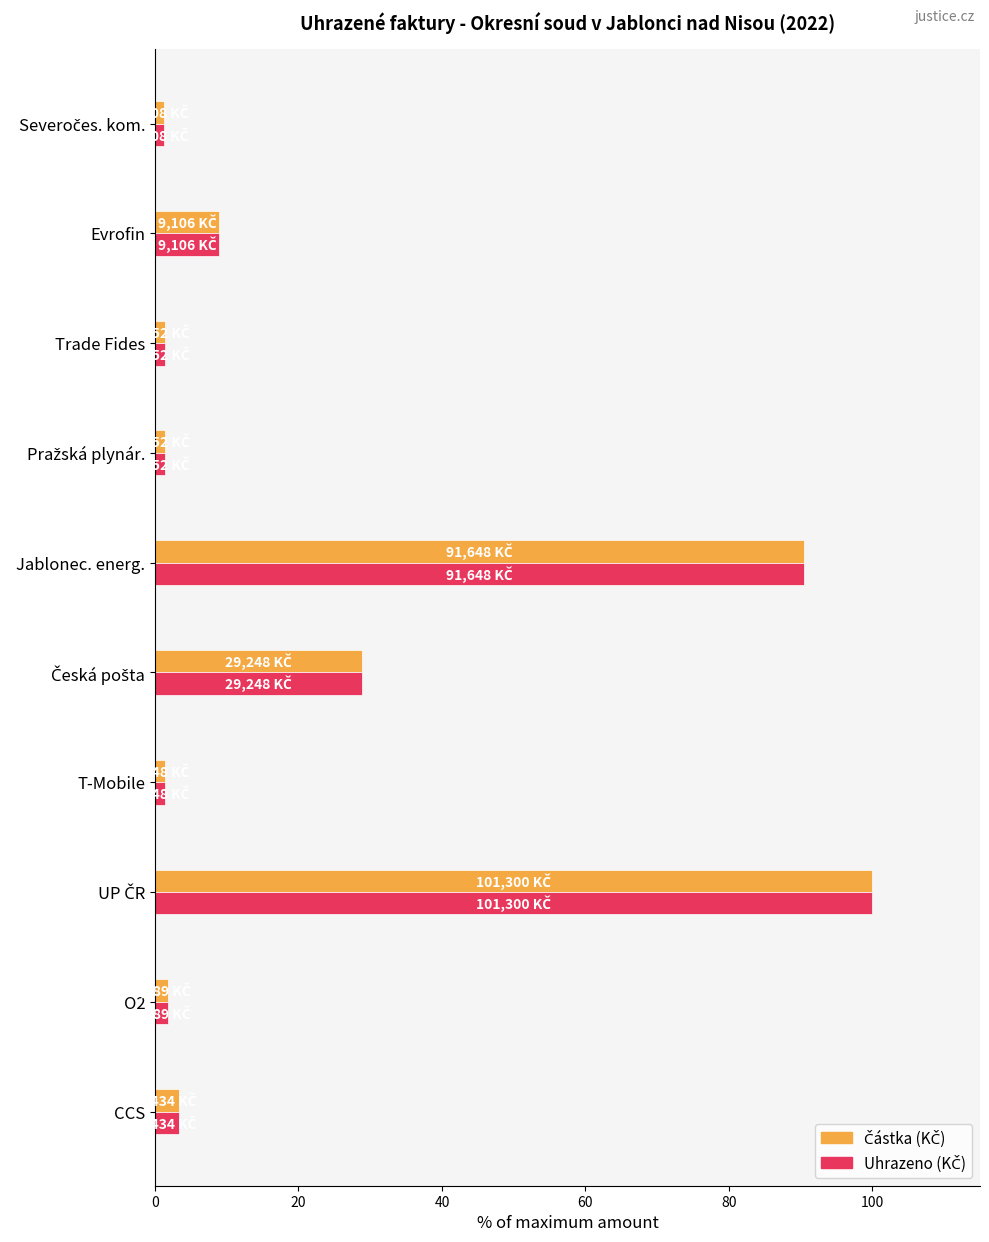

What is the maximum value shown in the chart?

100.0